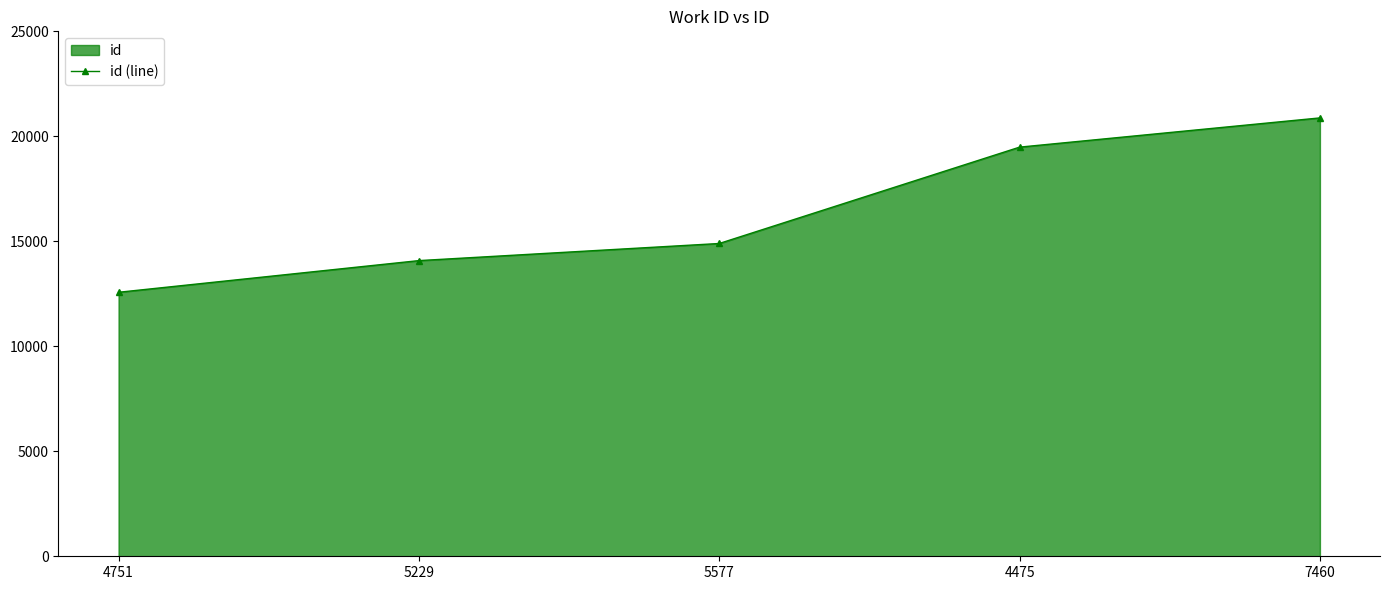

Rank the categories by value from lowest to highest.

4751, 5229, 5577, 4475, 7460